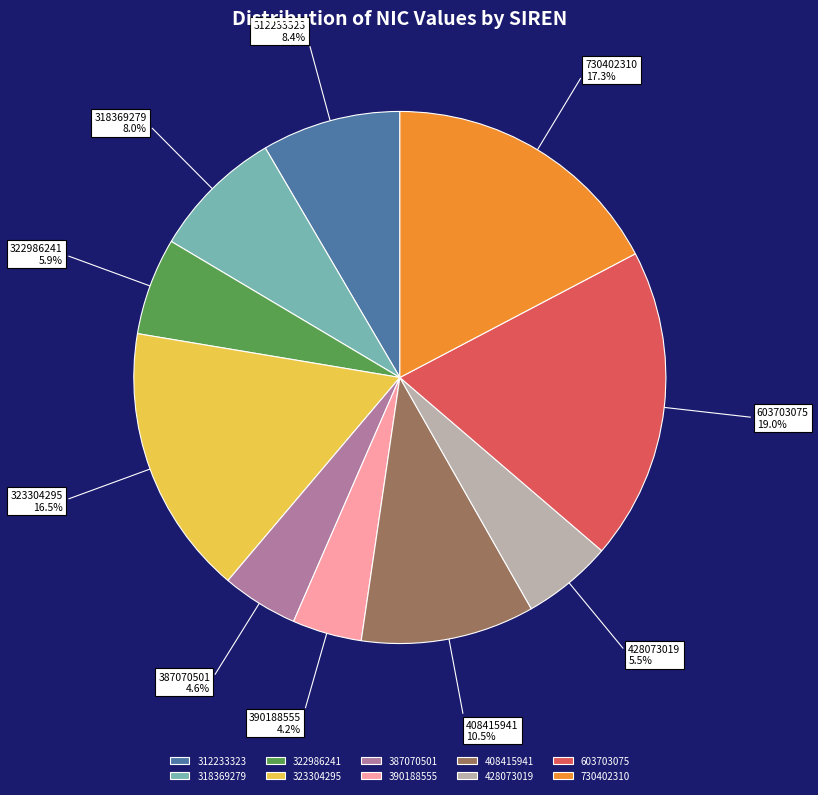

What is the ratio of the value at 322986241 to the value at 408415941?

0.6